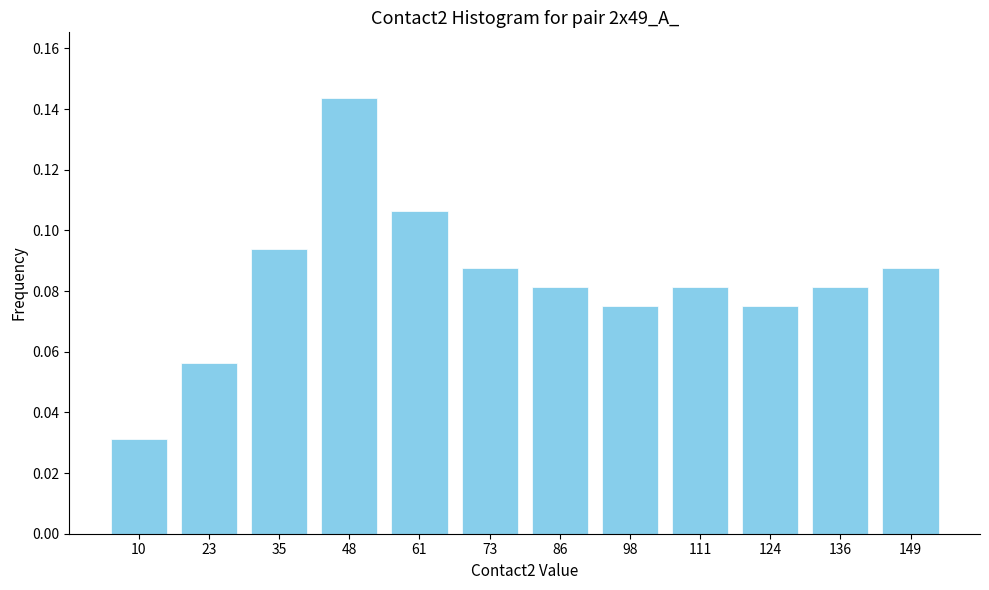

Between 73 and 61, which is larger?

61